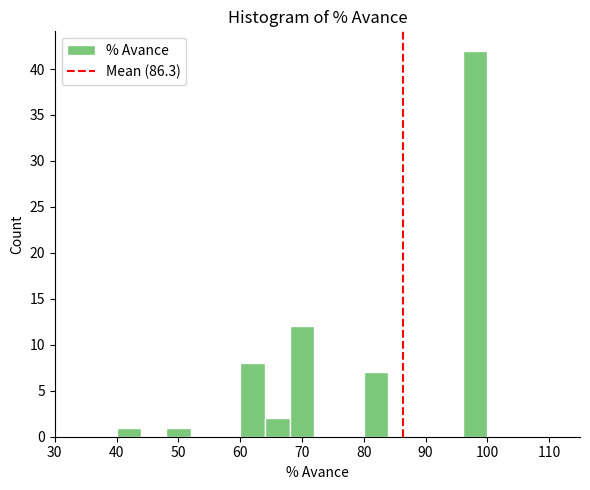

Reading left to right, list every bar in this chart as the range it spans on the x-axis followed by its height. The values are not printed on the chart, so give them approximately, as read against the axis.

40 to 44: 1
44 to 48: 0
48 to 52: 1
52 to 56: 0
56 to 60: 0
60 to 64: 8
64 to 68: 2
68 to 72: 12
72 to 76: 0
76 to 80: 0
80 to 84: 7
84 to 88: 0
88 to 92: 0
92 to 96: 0
96 to 100: 42